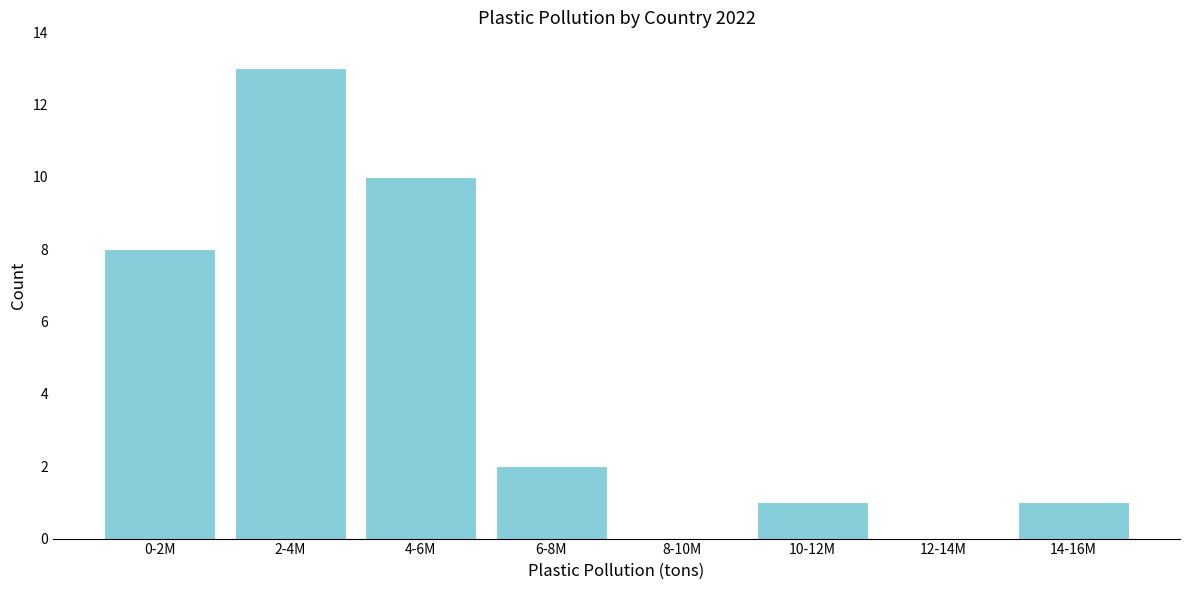

Reading left to right, extract all data points from this chart.

0-2M=8	2-4M=13	4-6M=10	6-8M=2	8-10M=0	10-12M=1	12-14M=0	14-16M=1